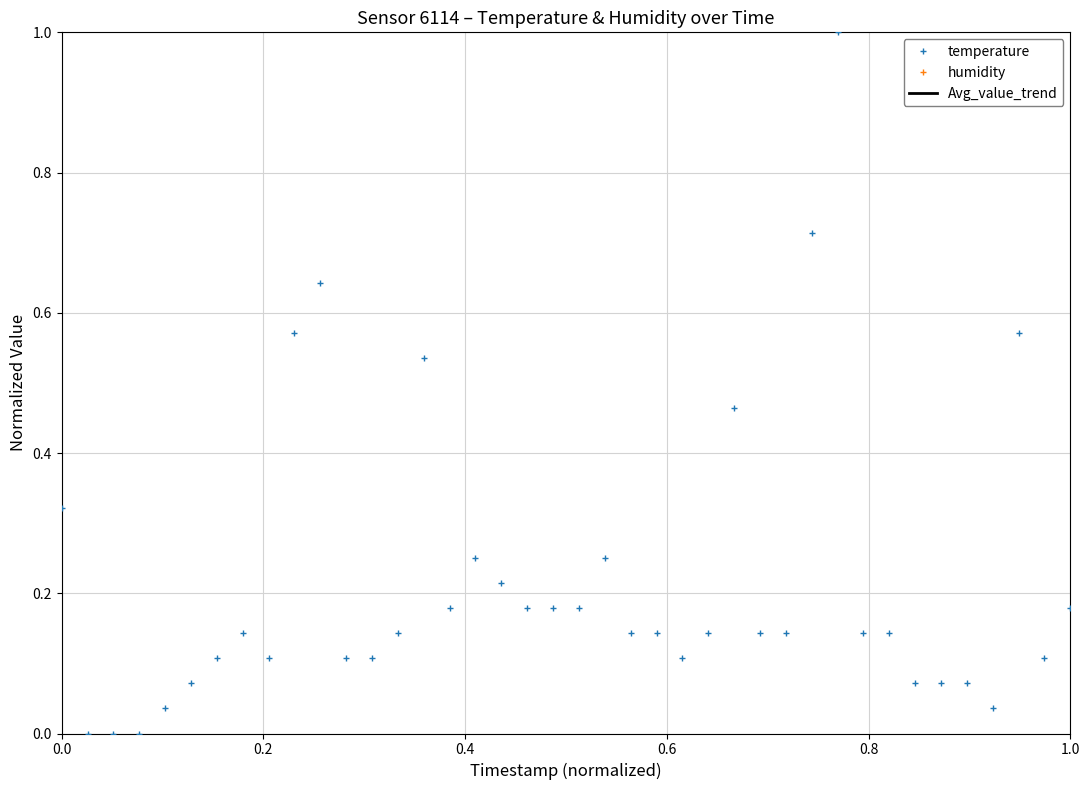

How many distinct data groups are displayed?

3